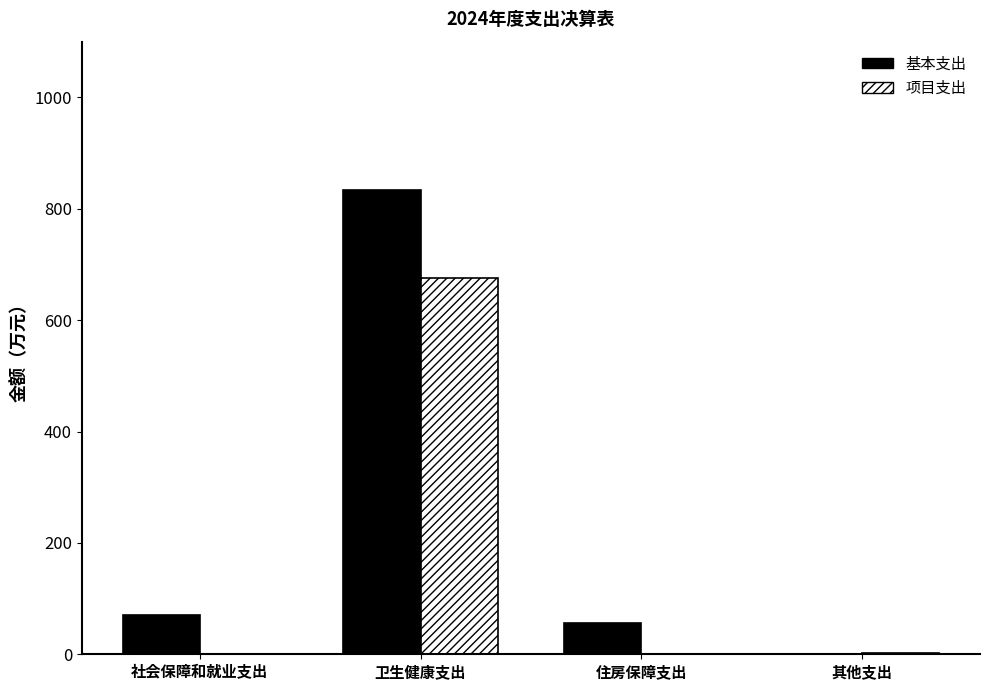

The value of 基本支出 at 其他支出 is 301.4. True or false?

False